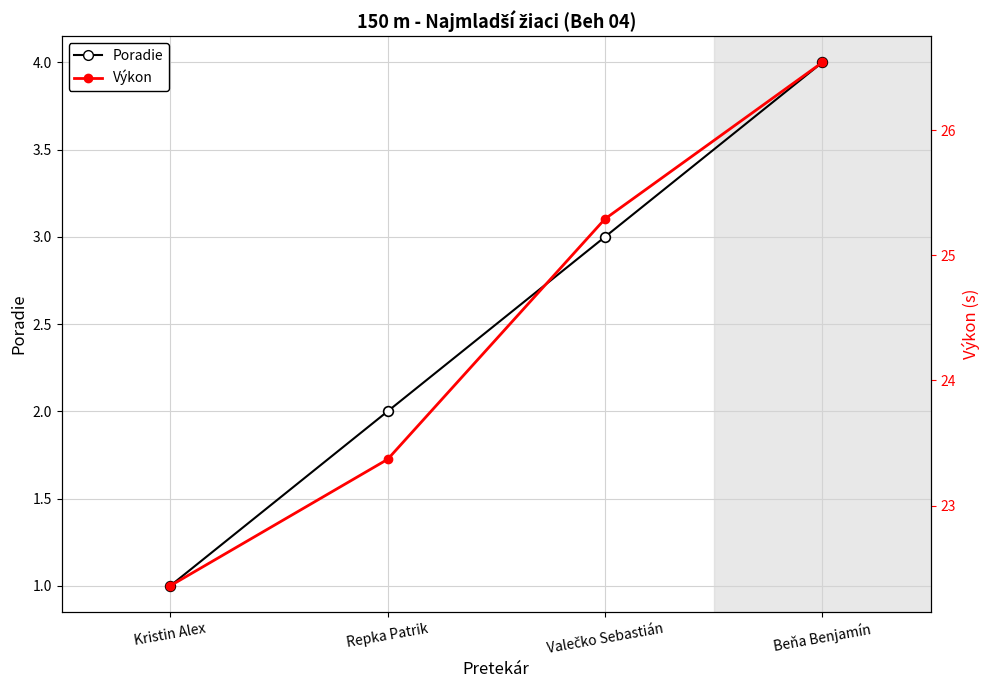

True or false: Výkon has a value of 25.3 at Valečko Sebastián.

True